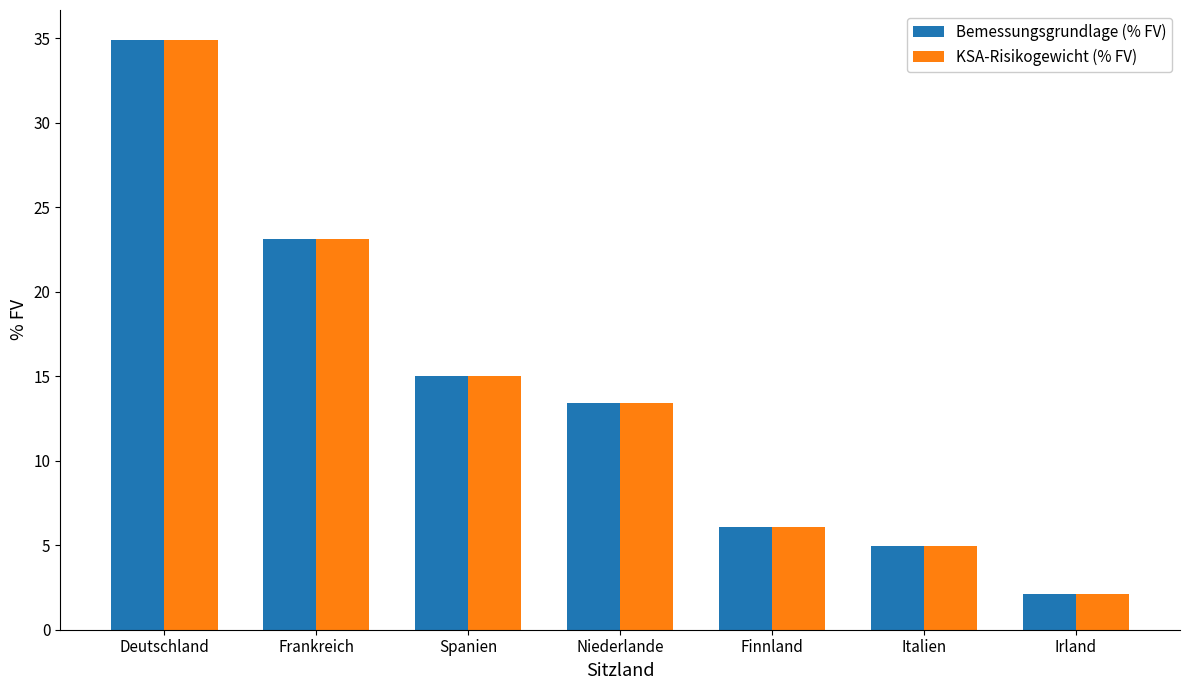

Is the value of KSA-Risikogewicht (% FV) at Spanien greater than the value of Bemessungsgrundlage (% FV) at Deutschland?

No